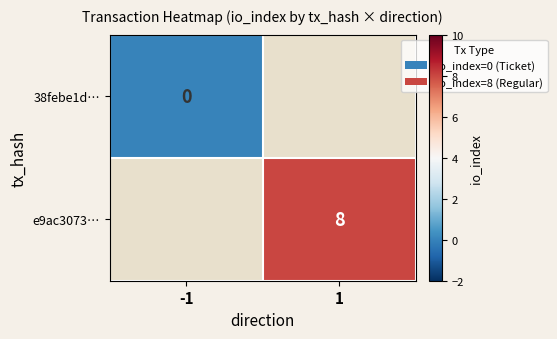

Is the value of 38febe1d… at -1 greater than the value of e9ac3073… at 1?

No